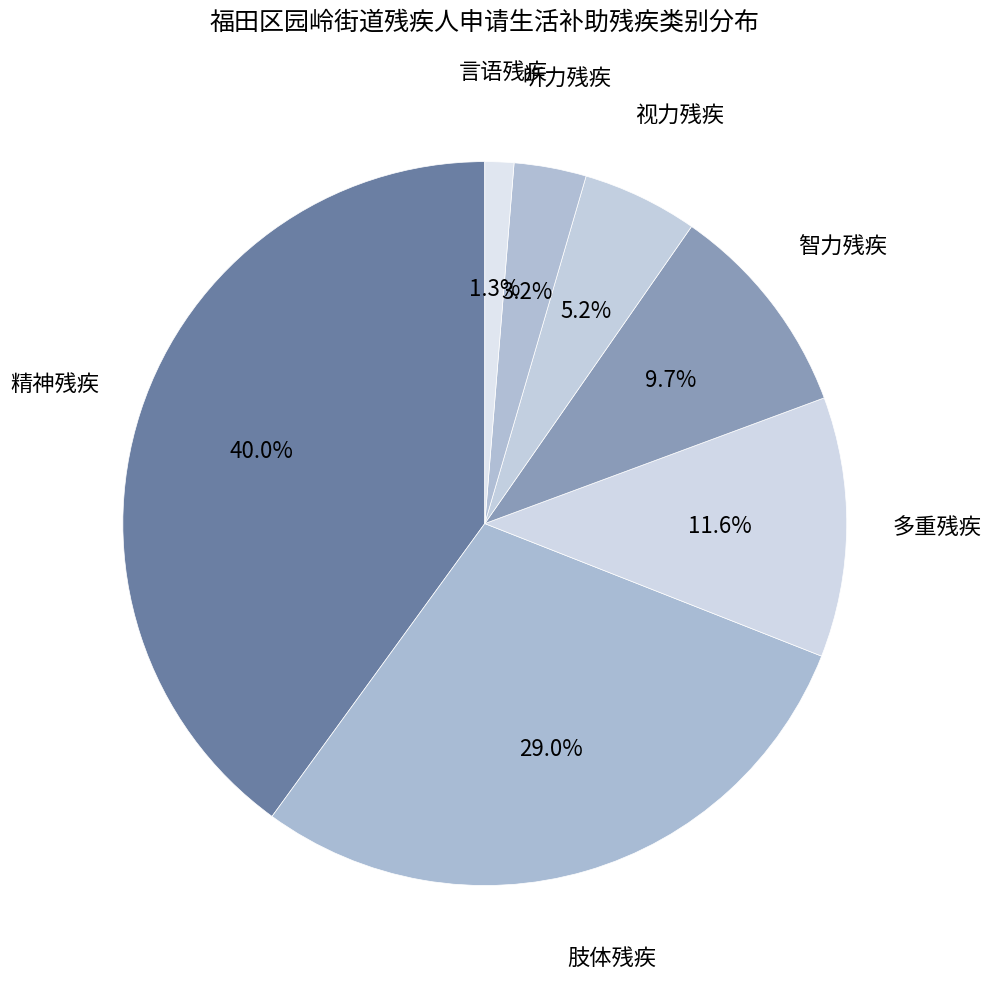

Which has a higher value, 视力残疾 or 智力残疾?

智力残疾